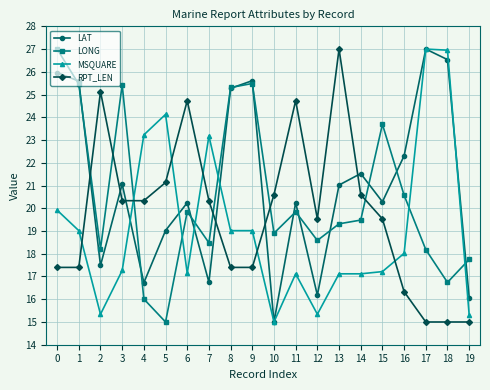

At 0, list the series in order from smallest to largest.

RPT_LEN, MSQUARE, LAT, LONG